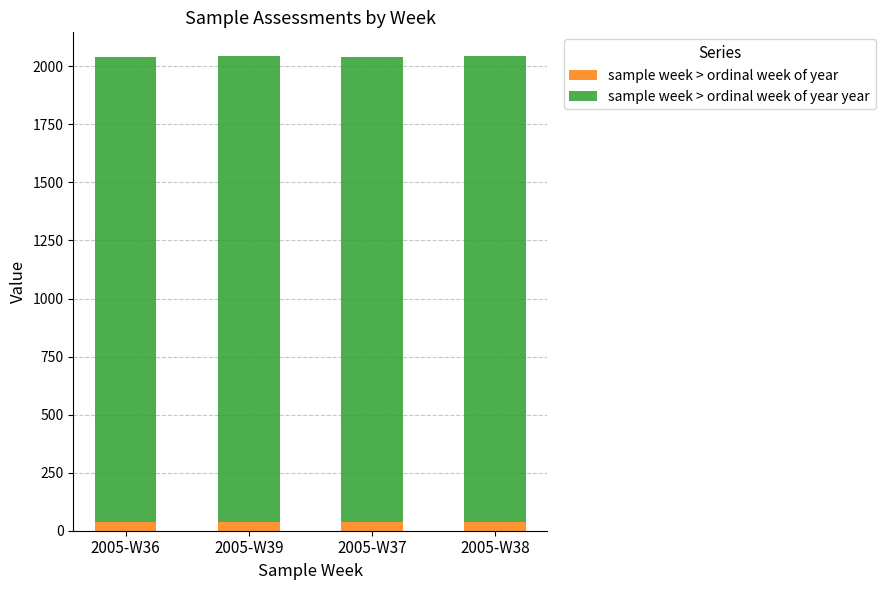

What is the average value of the sample week > ordinal week of year series?

38